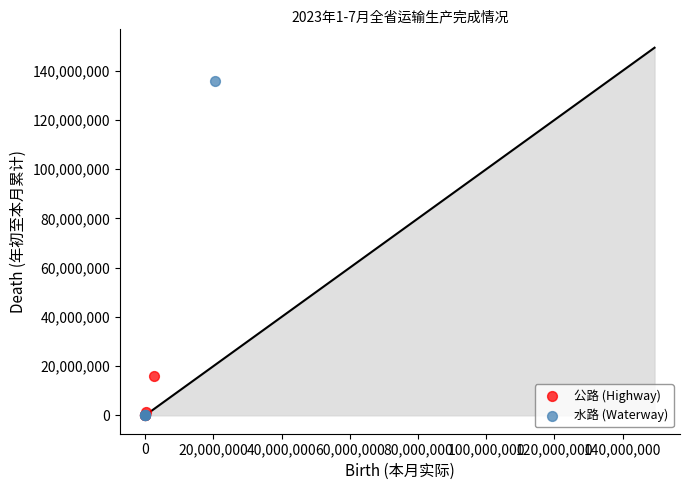

Which series has the widest spread of Y values?

水路 (Waterway)